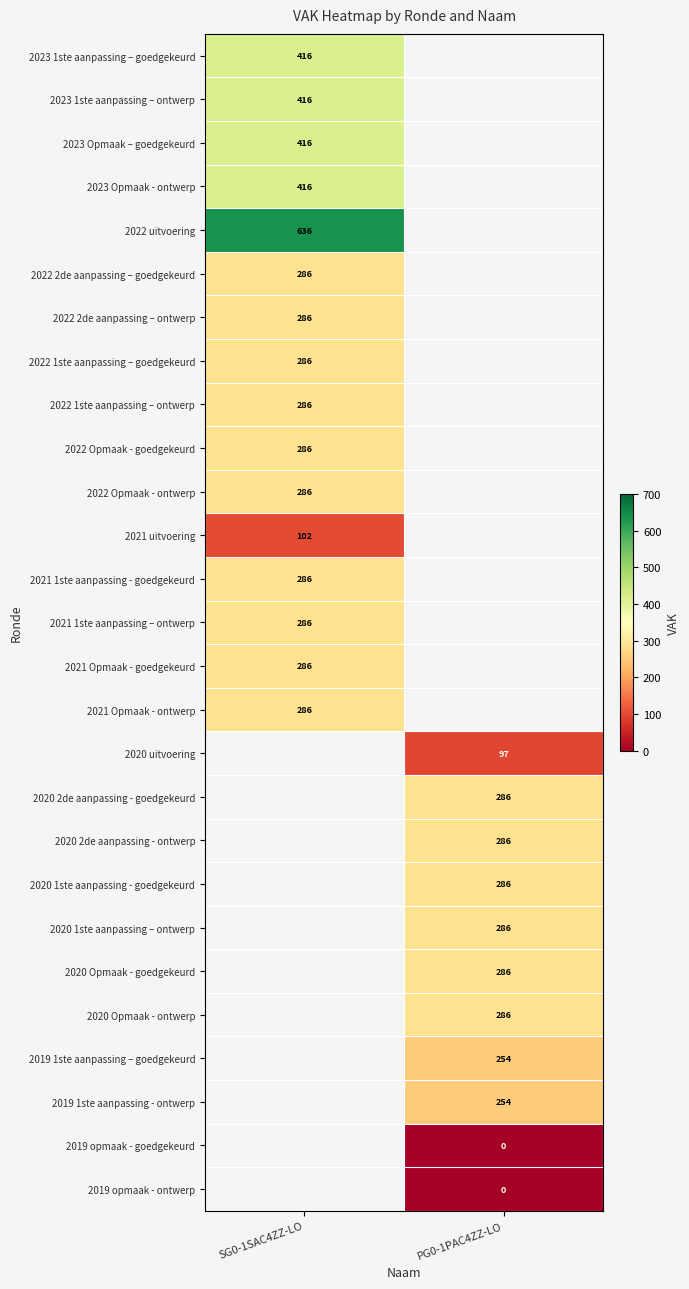

Is the value of 2023 Opmaak - ontwerp at SG0-1SAC4ZZ-LO greater than the value of 2019 1ste aanpassing - ontwerp at PG0-1PAC4ZZ-LO?

Yes